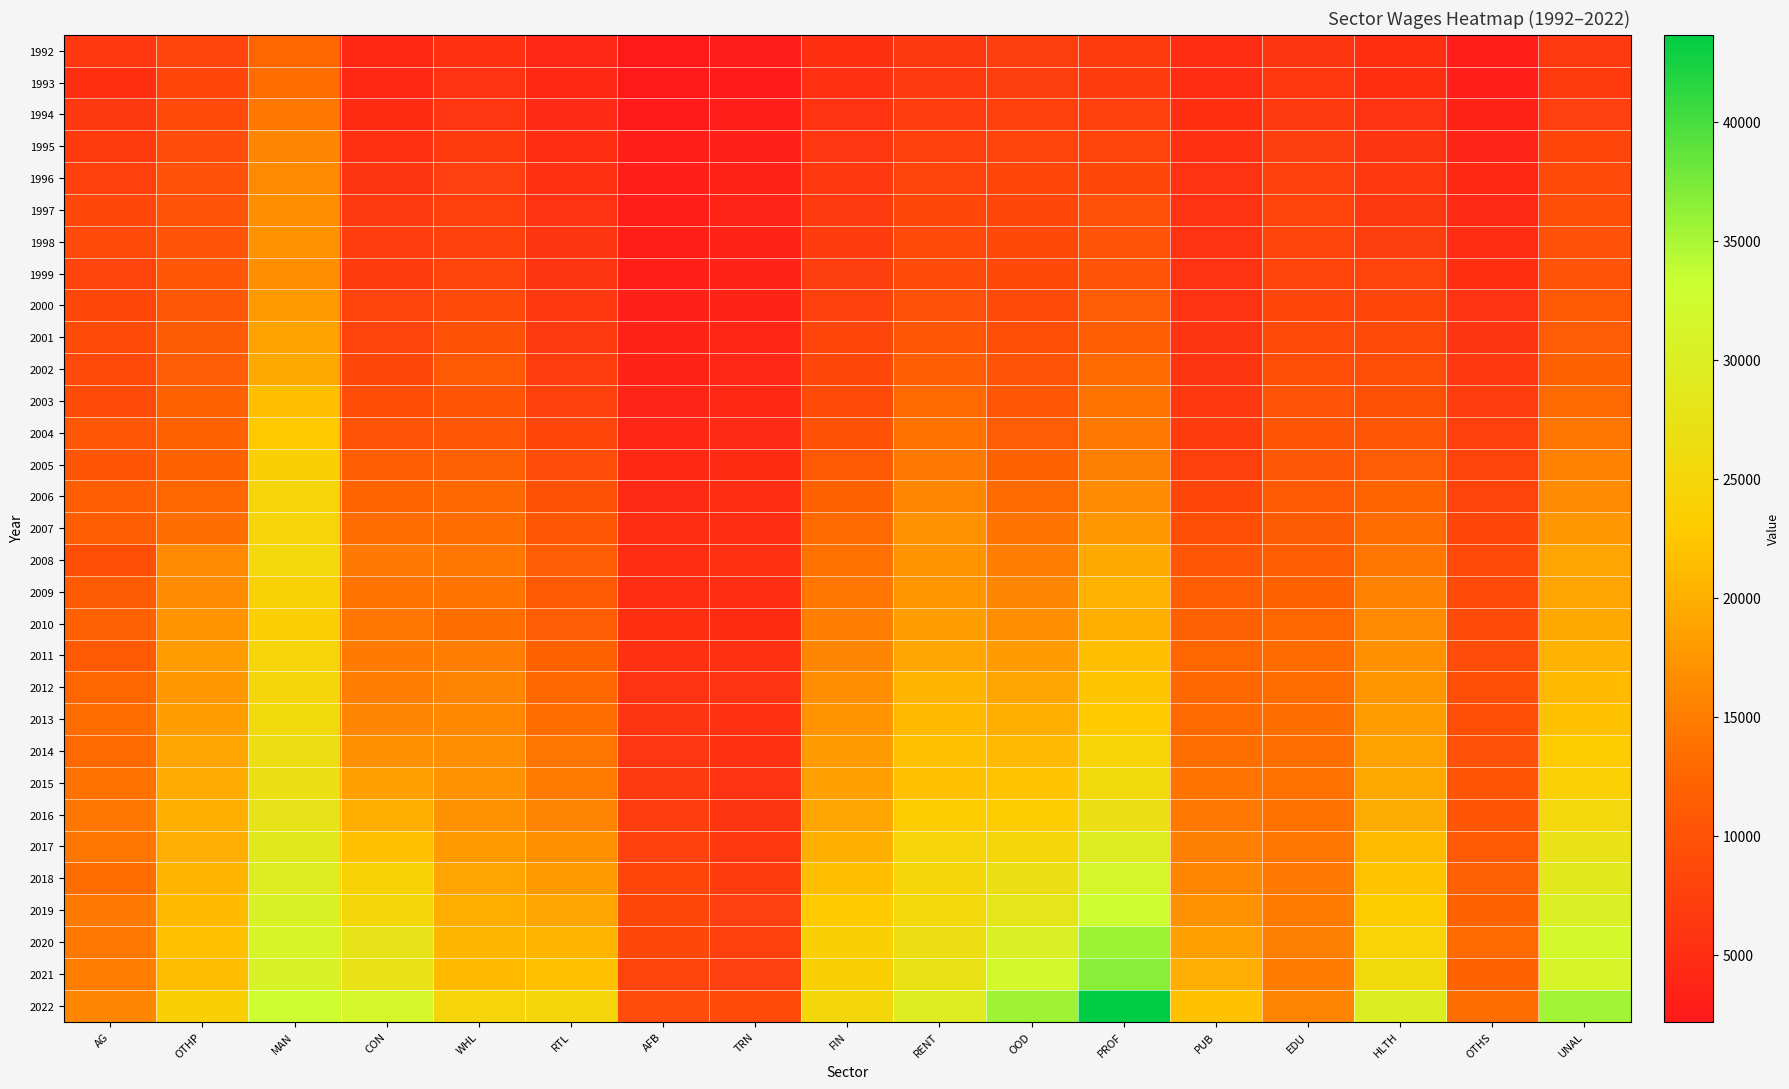

Which series has the widest spread of values?

2022